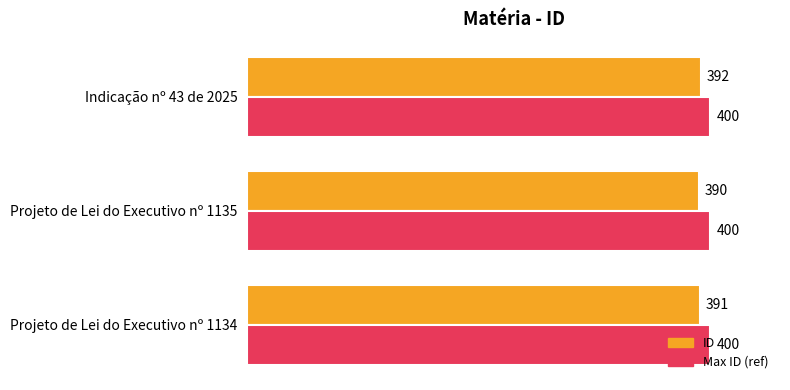

Is it true that Max ID (ref) equals 225 at Projeto de Lei do Executivo nº 1134?

False